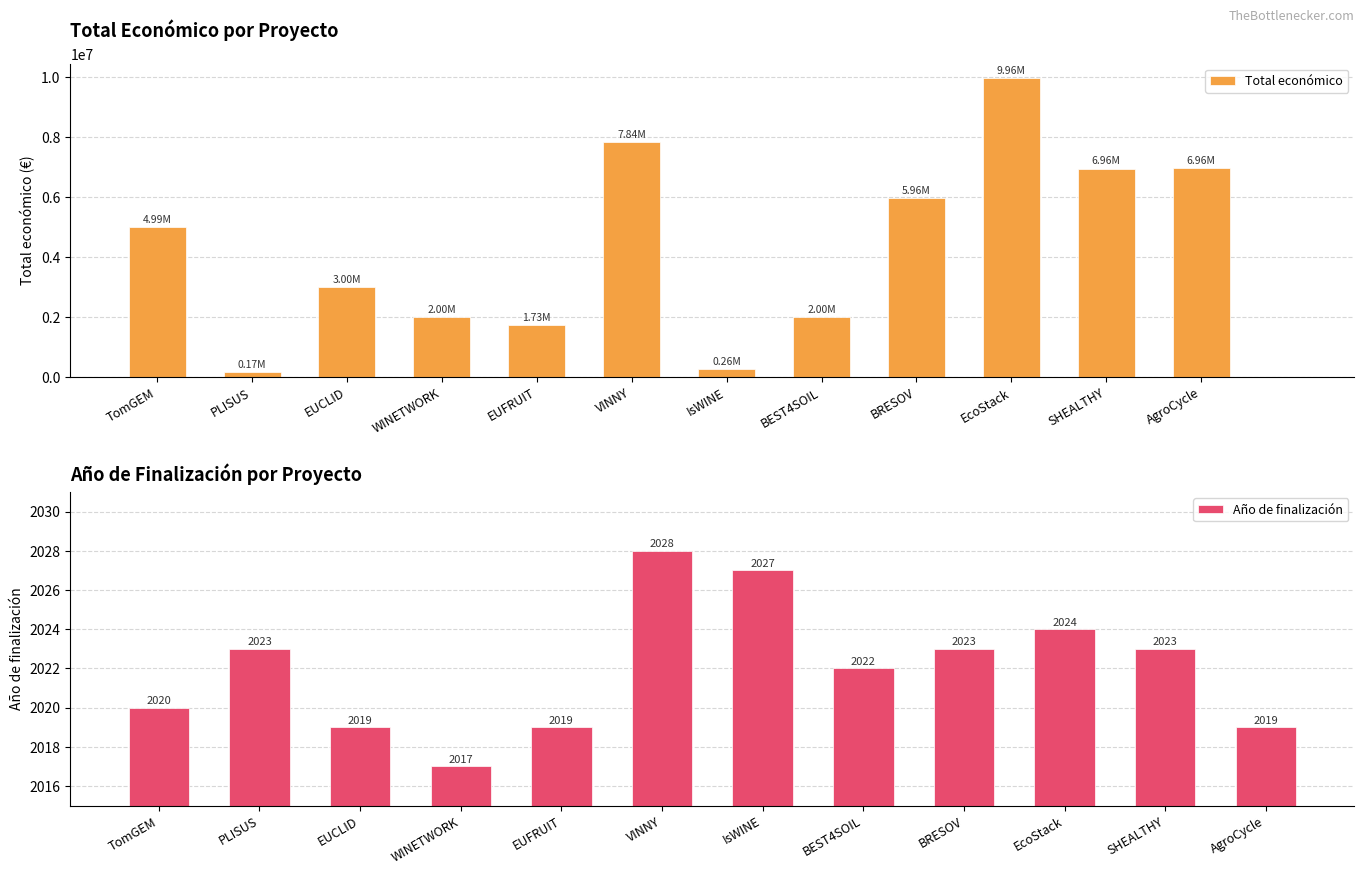

How many categories are shown in the chart?

12